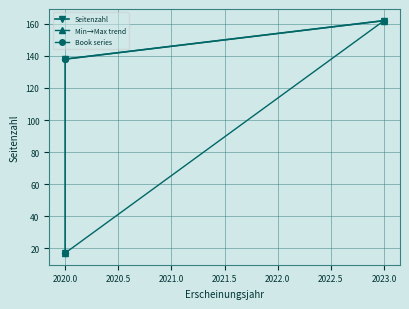

What is the ratio of the value at 2023 to the value at 2020?

9.5